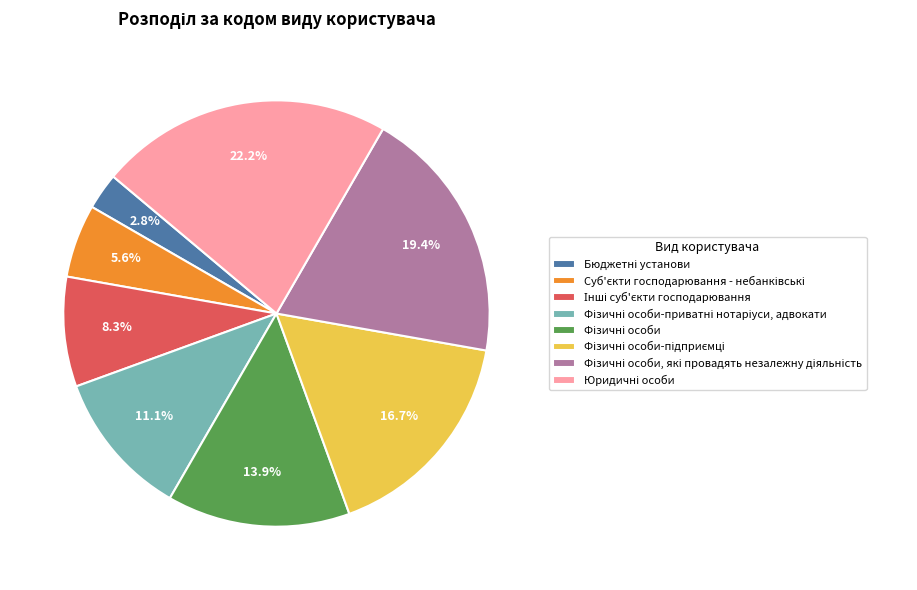

To the nearest percent, what is the difference between the largest and smallest slice percentages?

19%